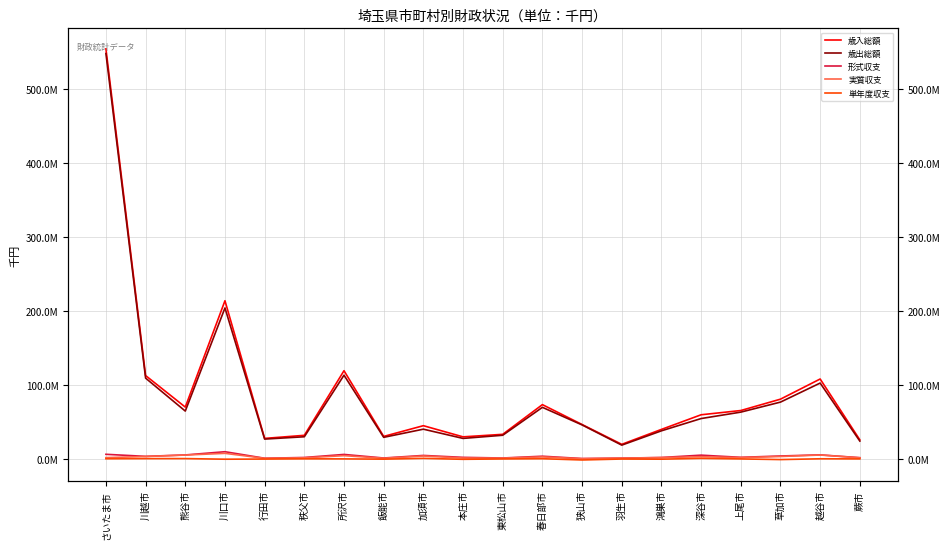

Is the value of 単年度収支 at 所沢市 greater than the value of 歳出総額 at 行田市?

No